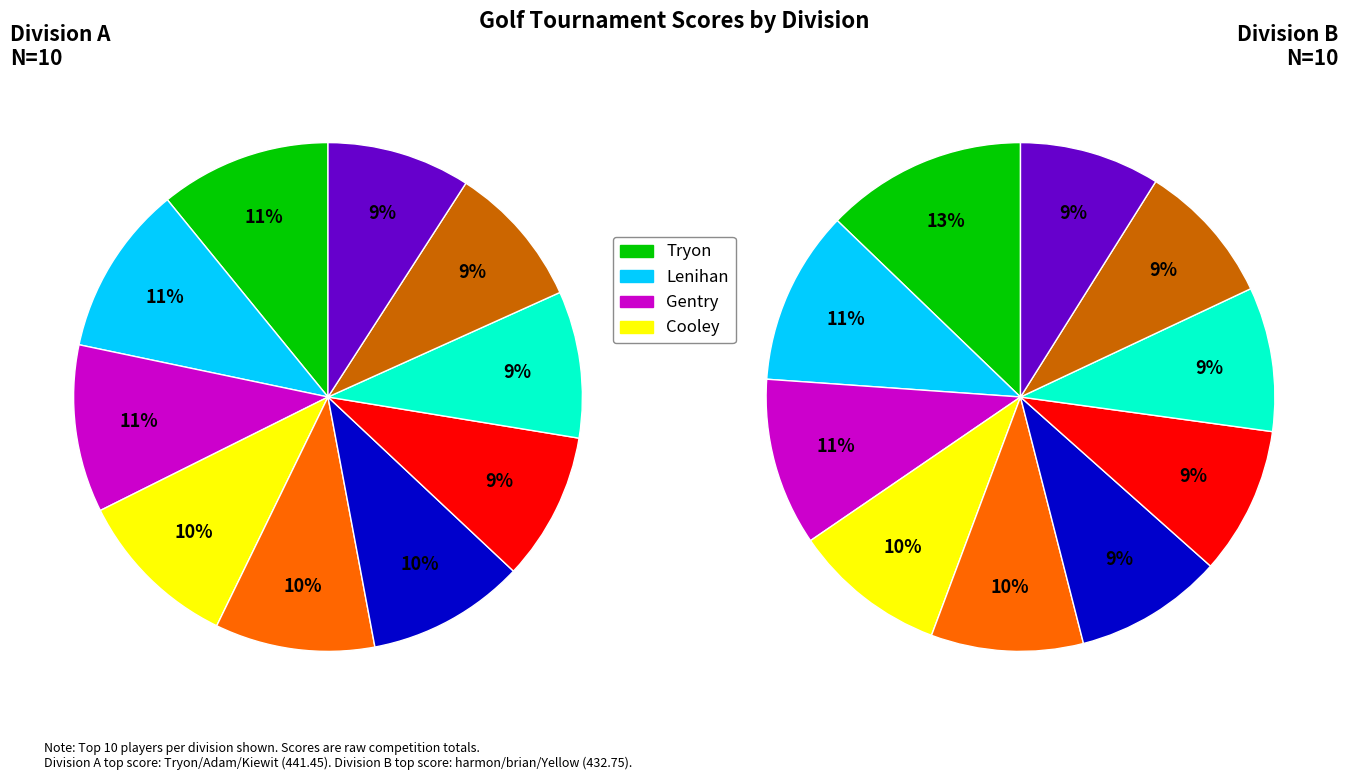

True or false: 8 accounts for 2% of the total.

False